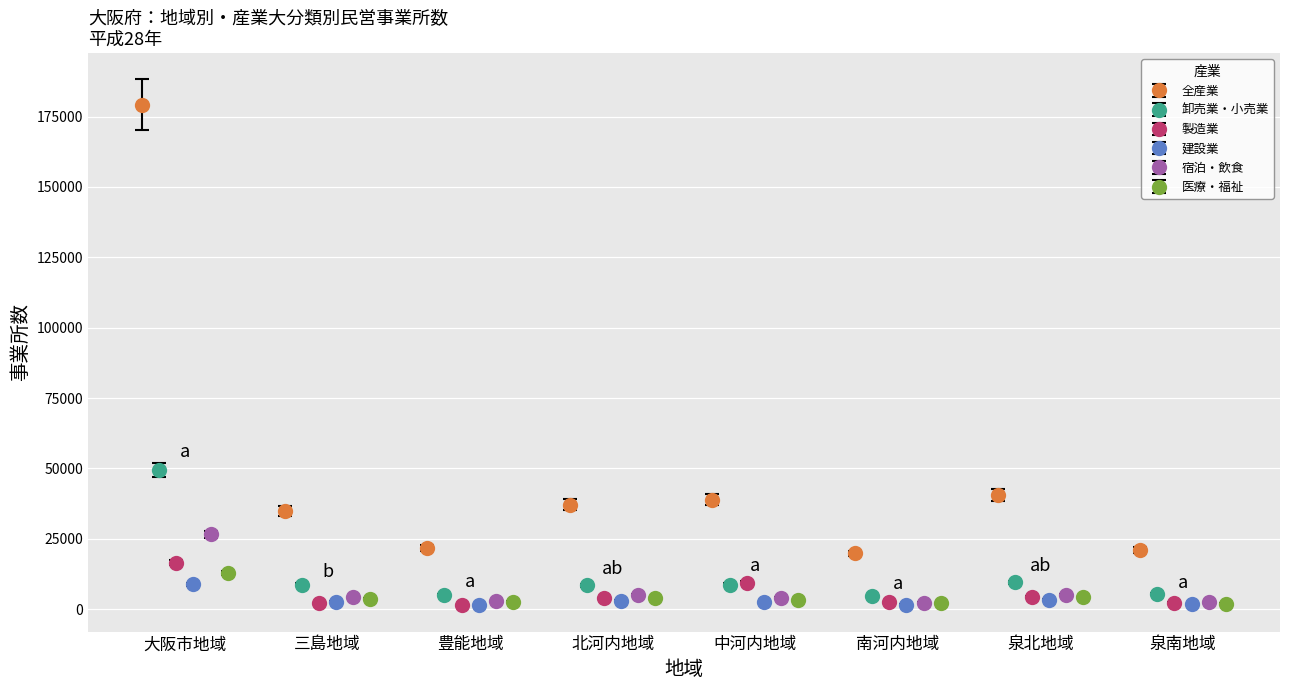

What are all the series names shown in the legend?

全産業, 卸売業・小売業, 製造業, 建設業, 宿泊・飲食, 医療・福祉